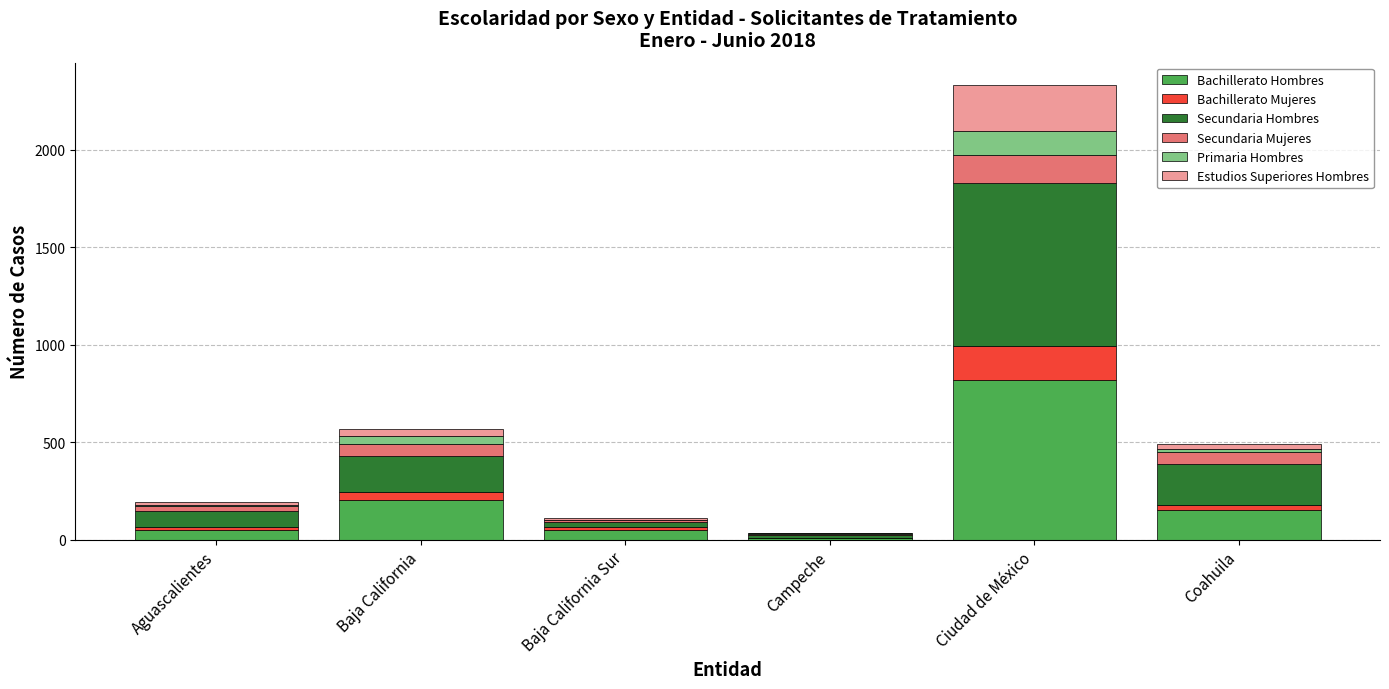

At which category is the sum across all series the highest?

Ciudad de México